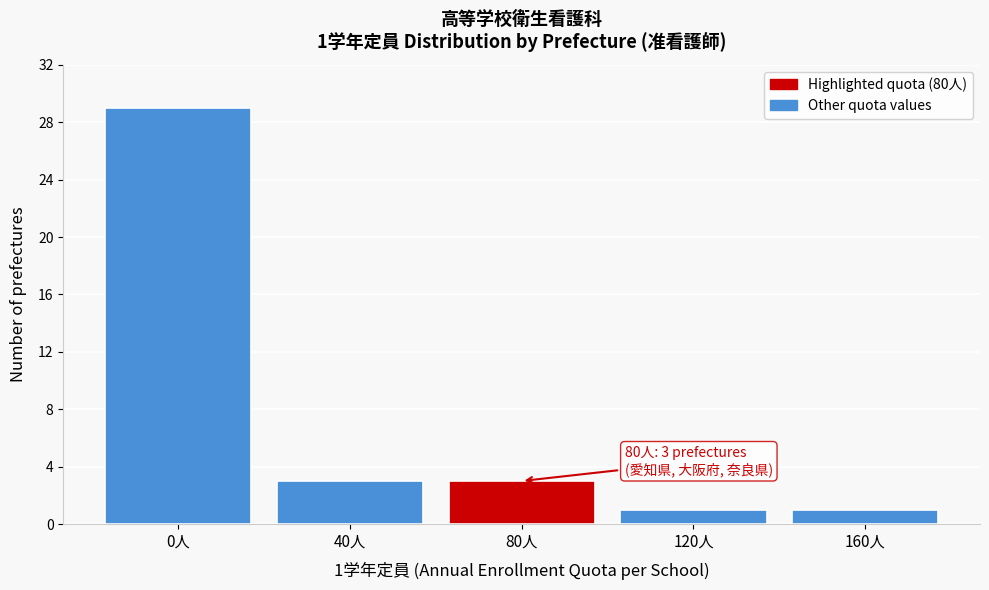

Reading left to right, what are all the values shown in this chart?

0人=29	40人=3	80人=3	120人=1	160人=1